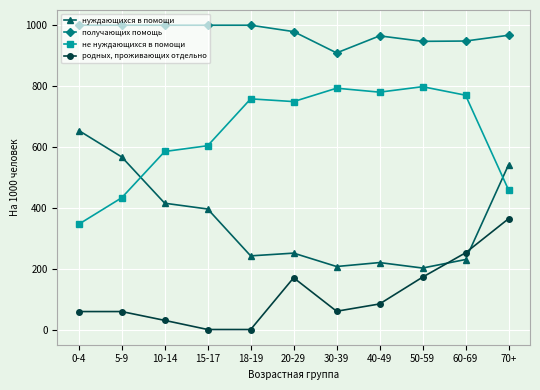

What is the difference between the получающих помощь values at 60-69 and 70+?

19